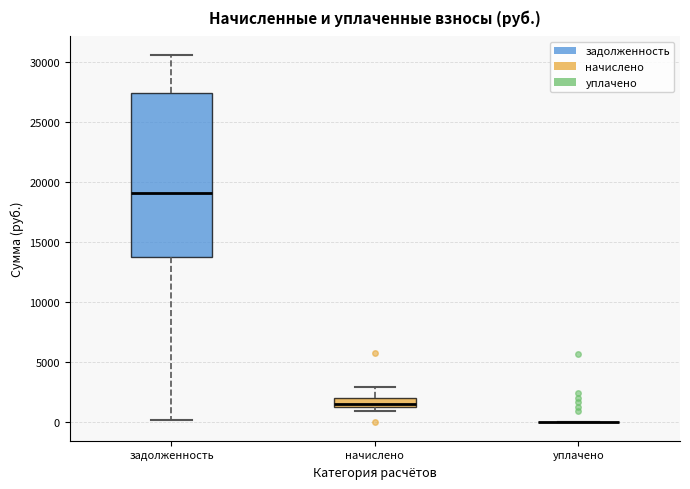

Where does the median line of the box for задолженность sit on the y-axis? The values are not printed on the chart, so give them approximately, as read against the axis.

19000